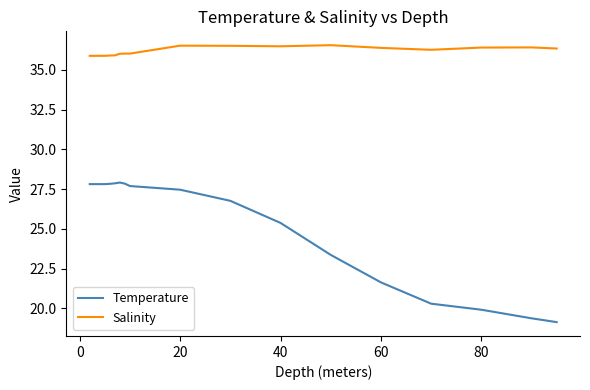

What is the minimum value for Temperature?

19.1